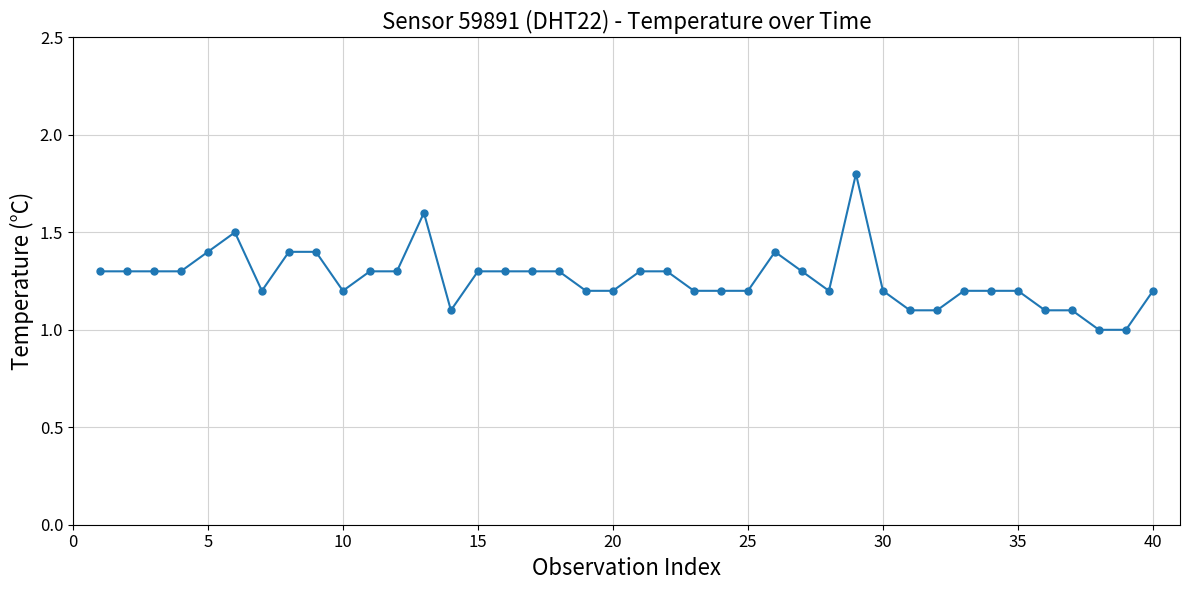

What is the sum of all values?

50.5